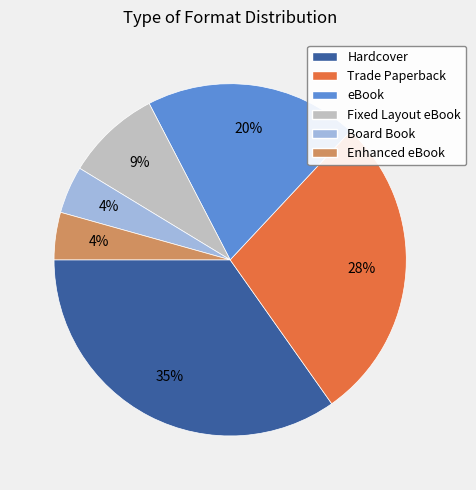

Count the number of slices in the pie.

6